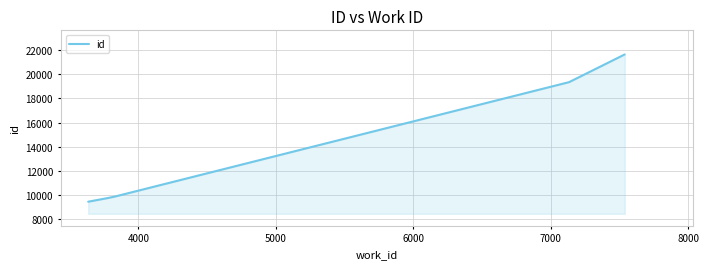

What is the difference between the maximum and second lowest values?

11926